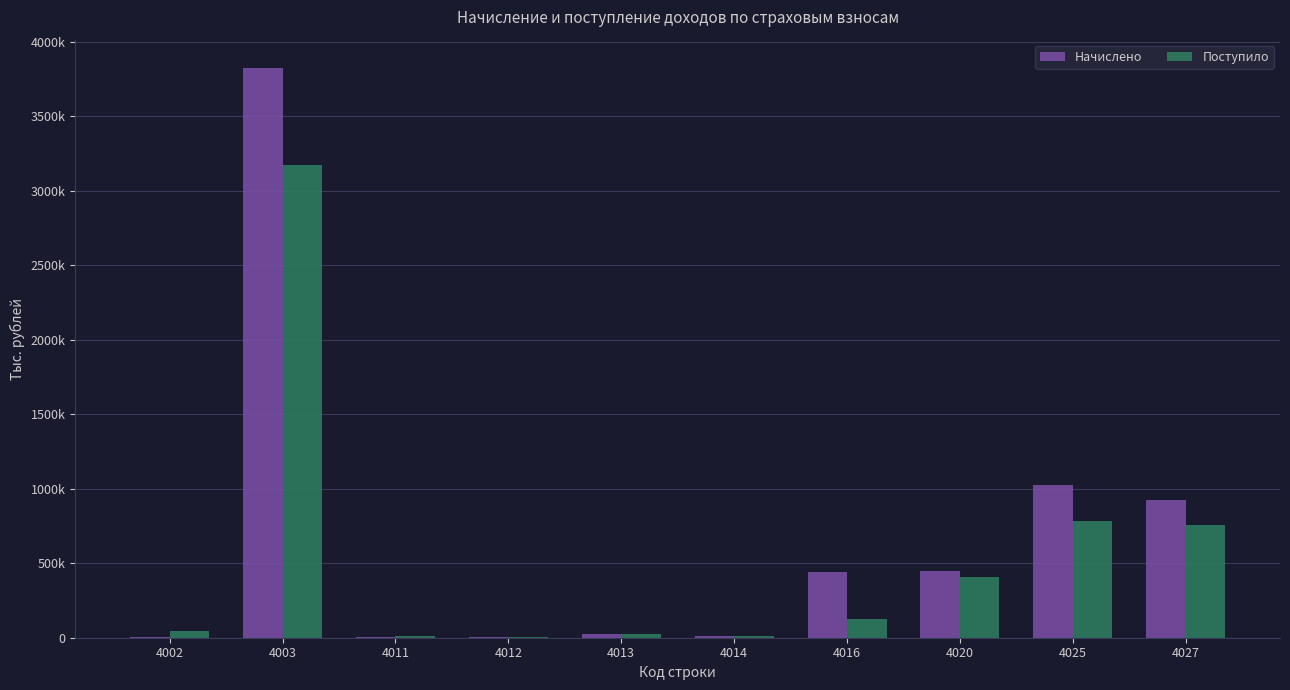

At which category is the sum across all series the highest?

4003